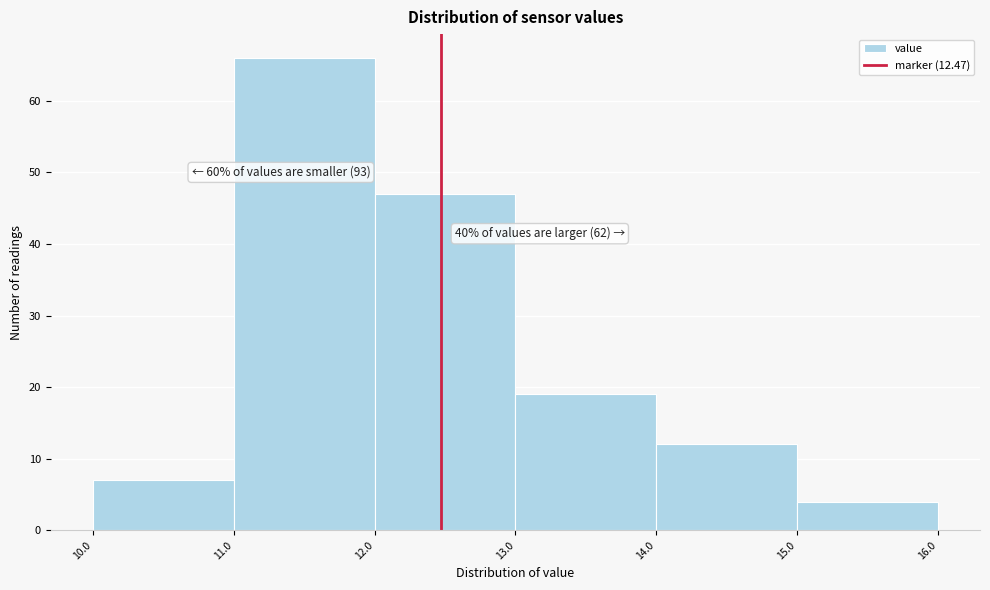

Over which range of the x-axis is the bar tallest?

11.0 to 12.0